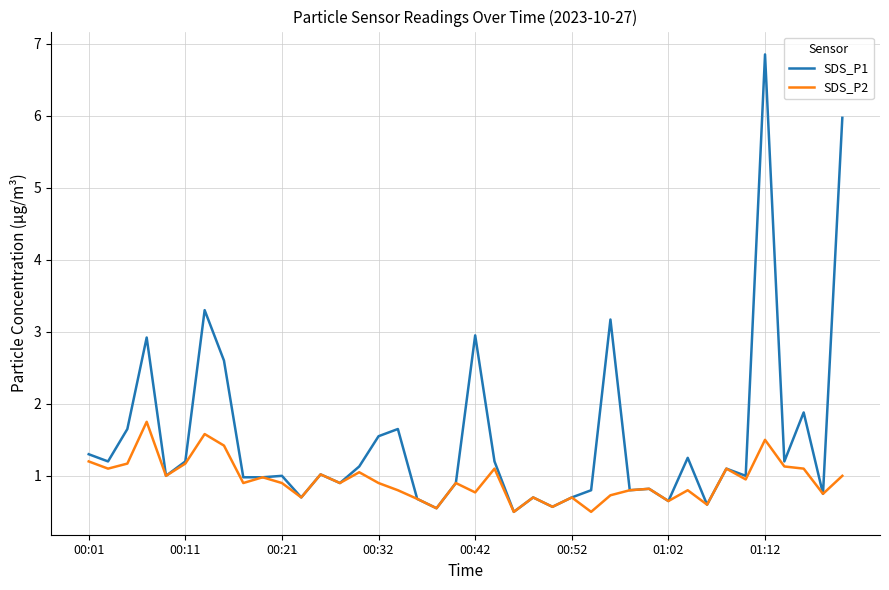

What is the maximum value for SDS_P2?

1.8